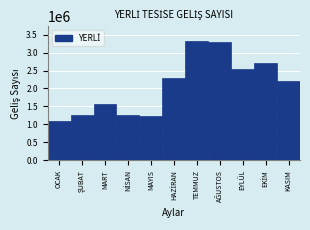

What is the value of the 9th bar from the left?

2538289